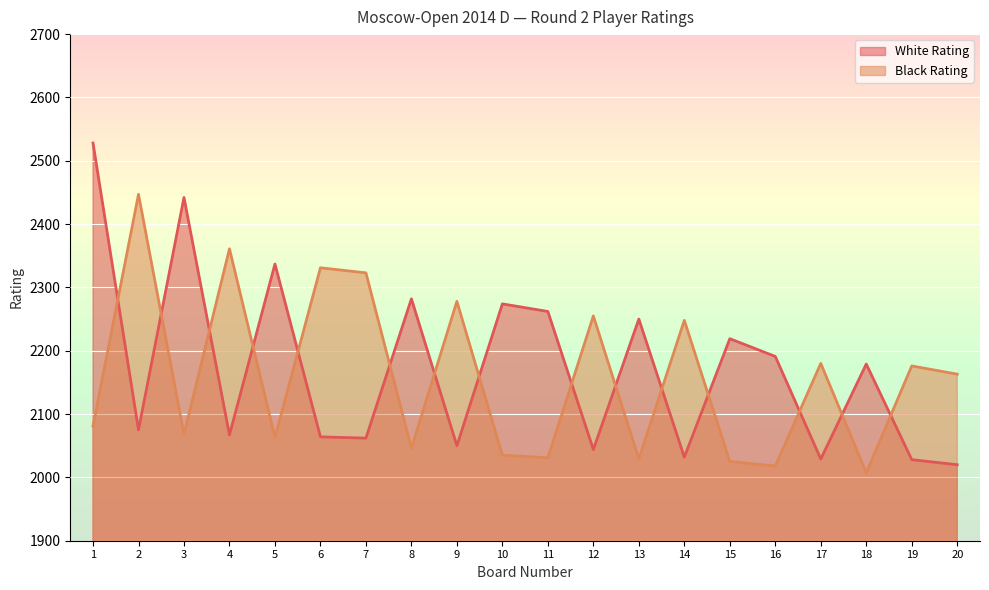

What is the sum of the Black Rating values at 11 and 14?

4279